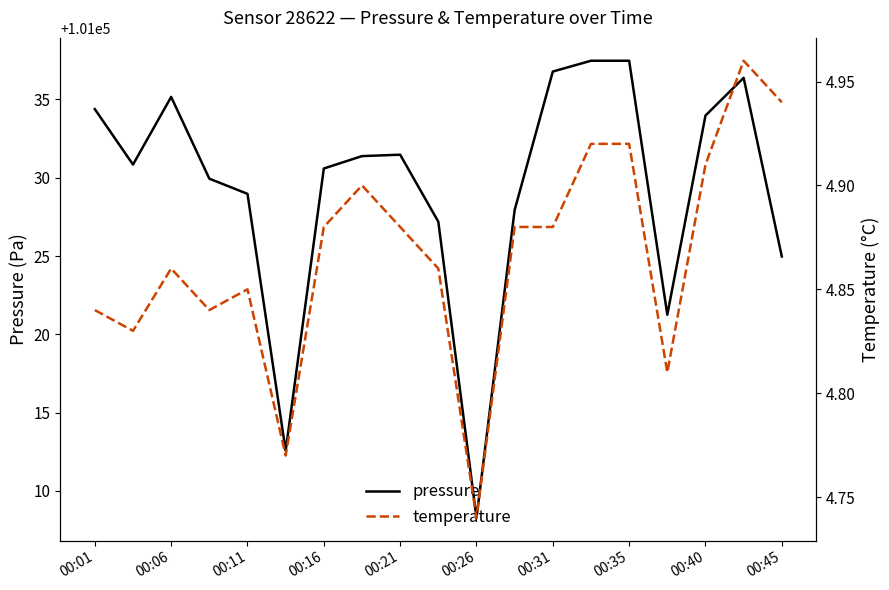

Is it true that pressure equals 141073.6 at 00:11?

False